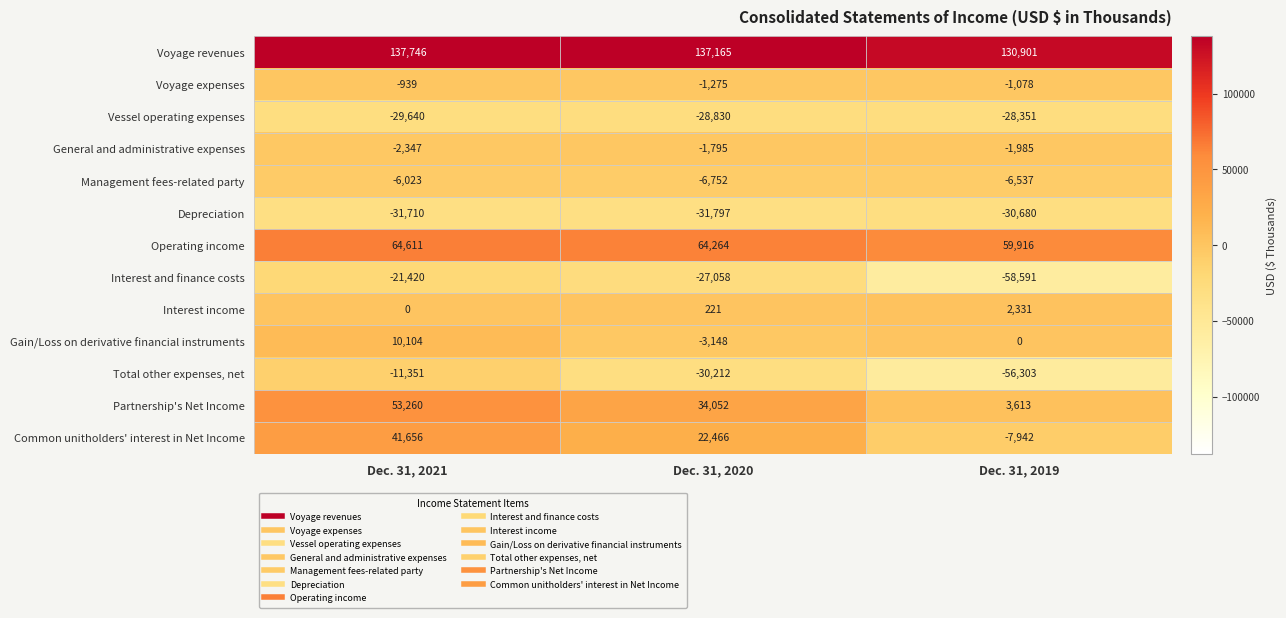

At how many categories does at least one series exceed 45012?

3